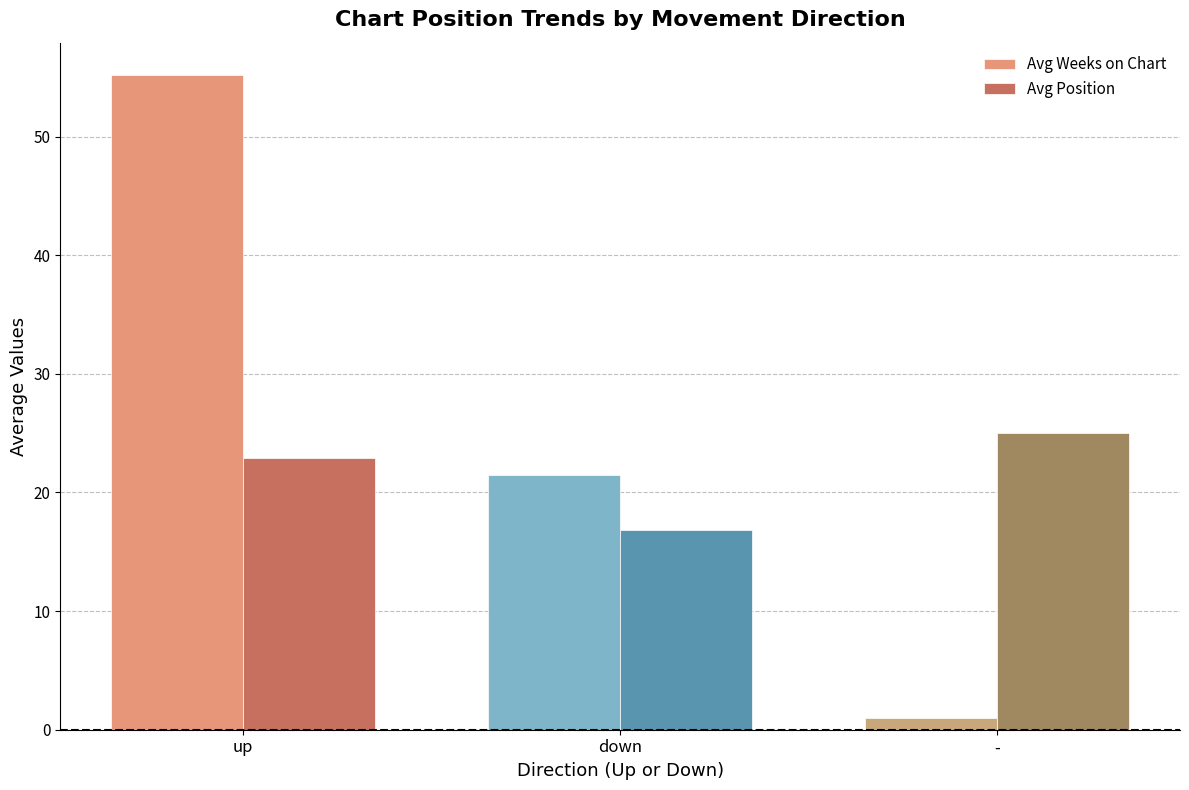

What is the average value of the Avg Position series?

21.6